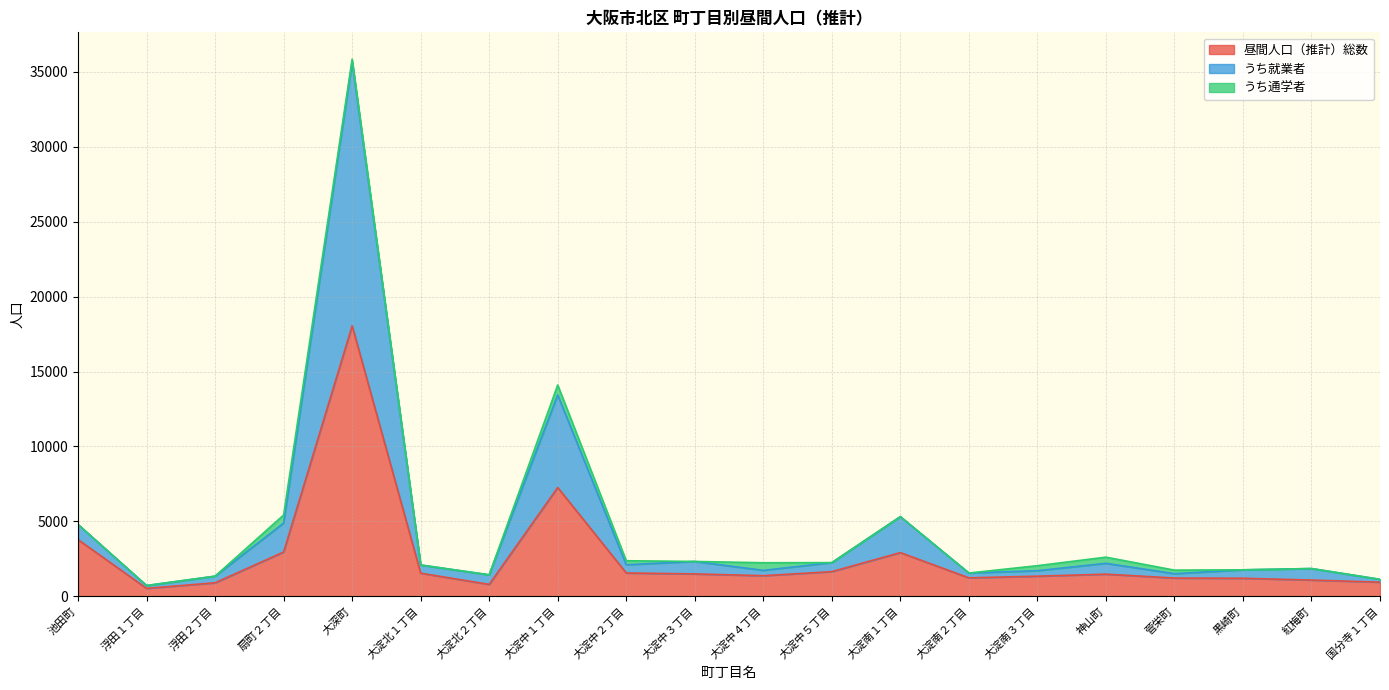

What is the maximum value for 昼間人口（推計）総数?

18052